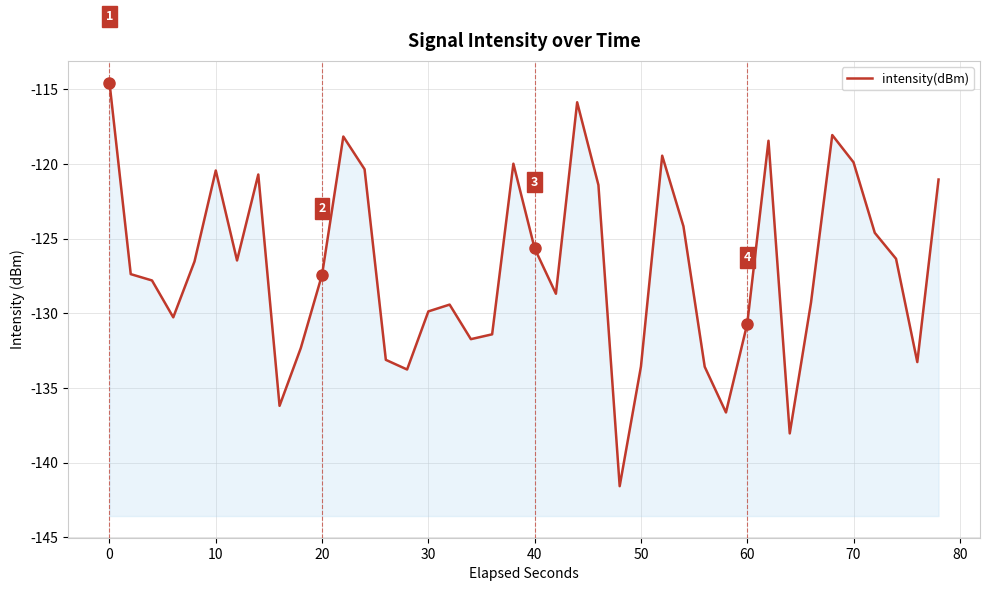

How many values are below -127?

21